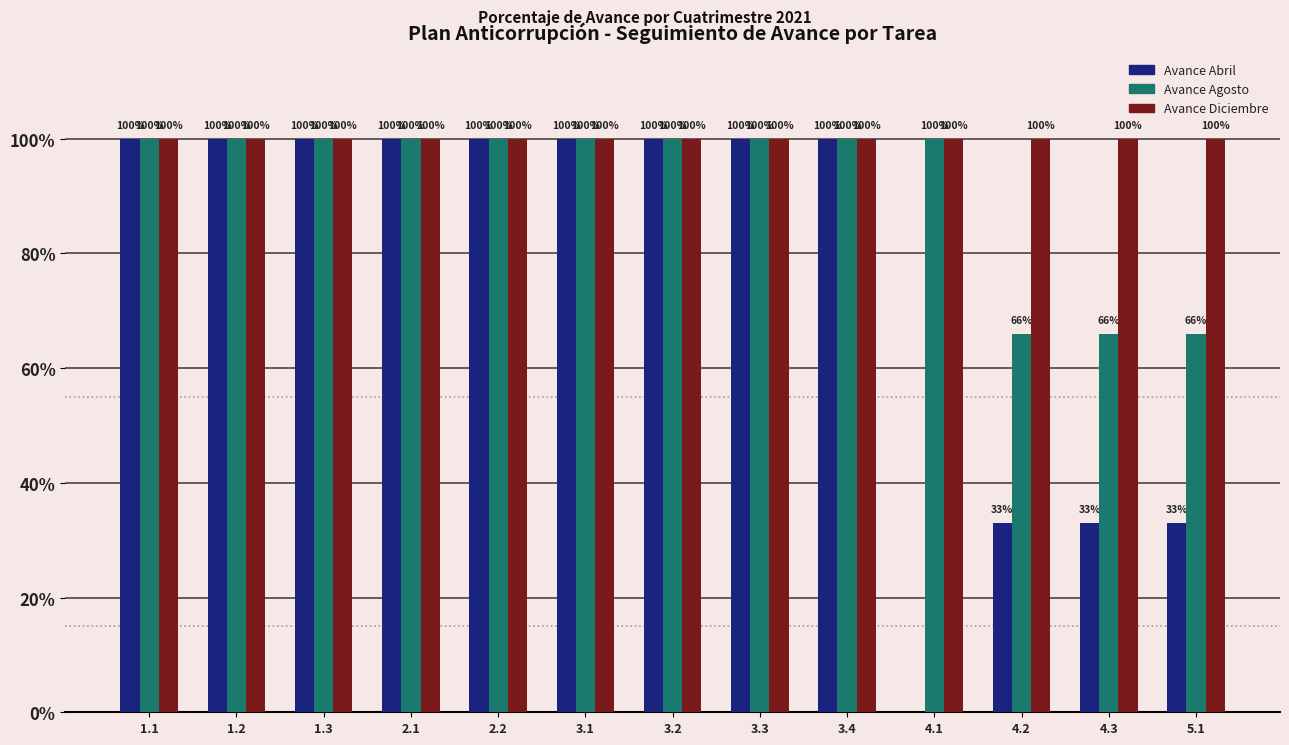

How many Avance Abril values are between 0 and 1?

13